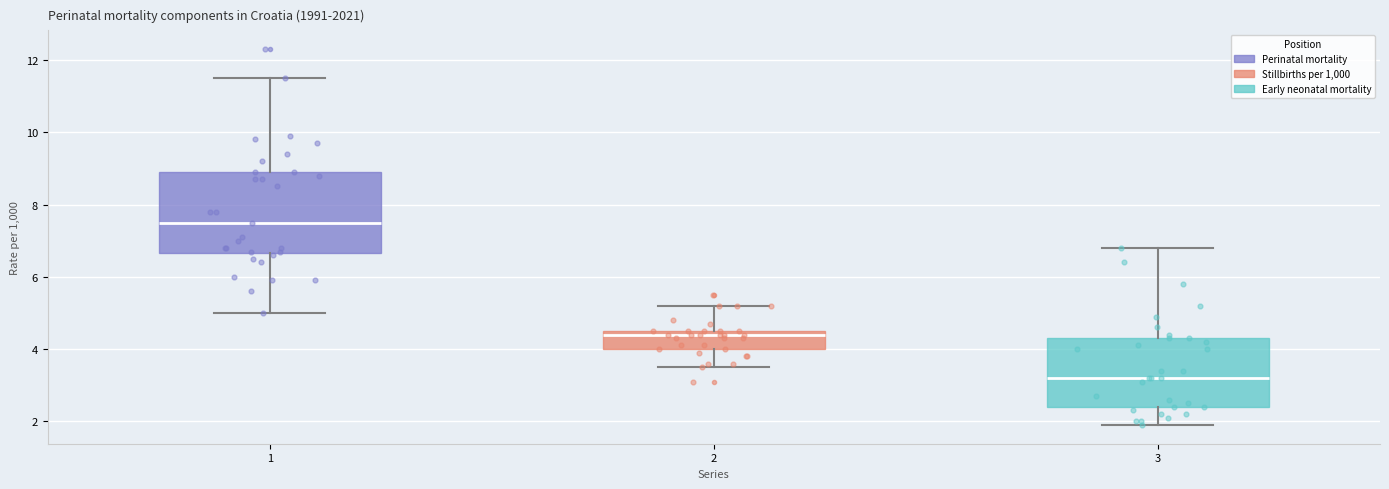

Reading left to right, transcribe this box plot: for each box, give where its median line is, the range the box spans, and where its two whiskers end, as read against the y-axis. The values are not printed on the chart, so give them approximately, as read against the axis.

1: median 7.6, box 6.6 to 9.0, whiskers 5.0 to 11.6
2: median 4.4, box 4.0 to 4.6, whiskers 3.6 to 5.2
3: median 3.2, box 2.4 to 4.4, whiskers 2.0 to 6.8